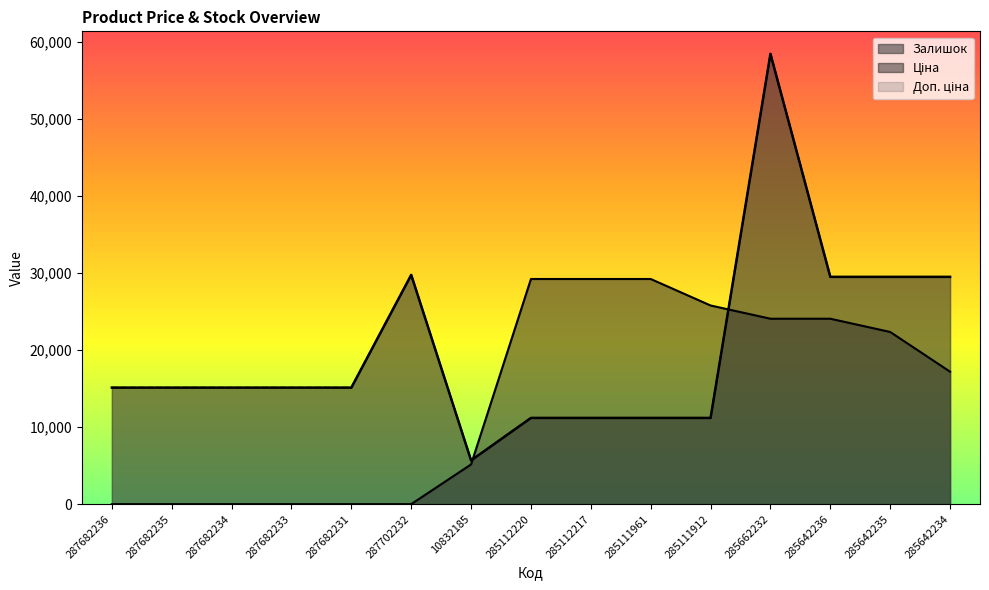

What is the difference between the maximum and minimum values in the Ціна series?

52752.7